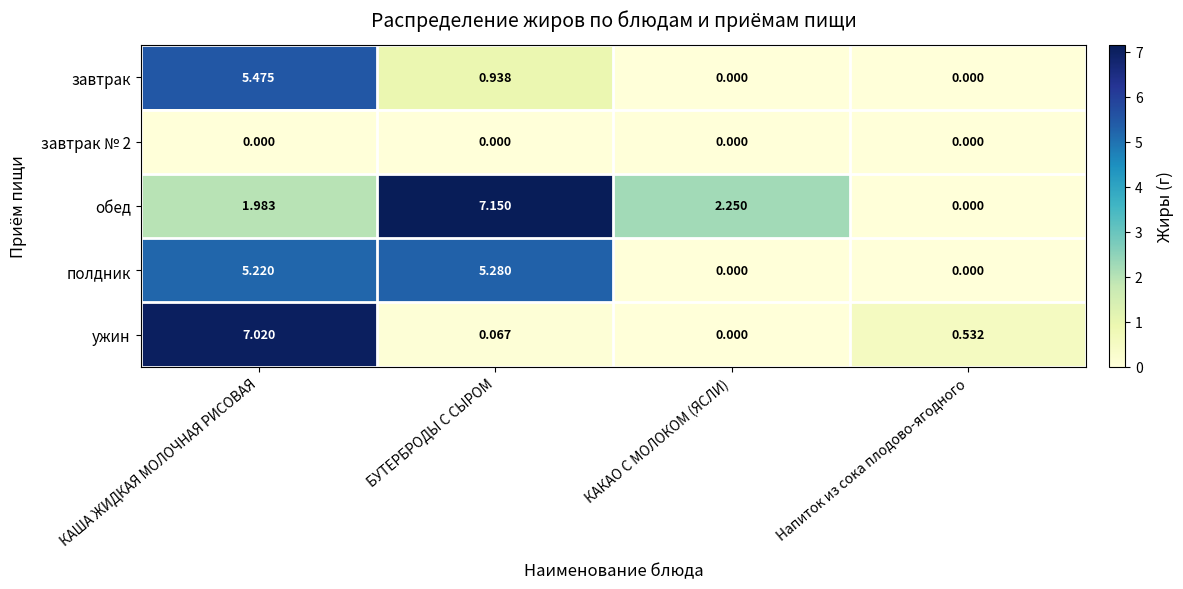

Which series has the largest range (max minus min)?

обед